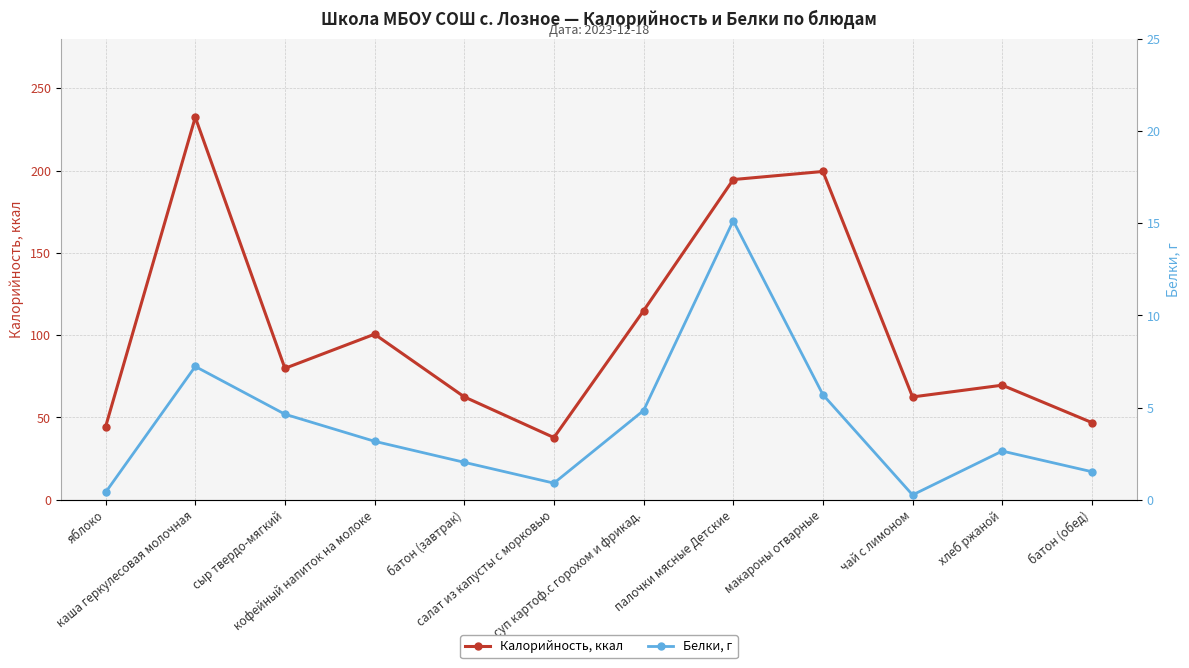

What is the total value across all series at салат из капусты с морковью?

38.7